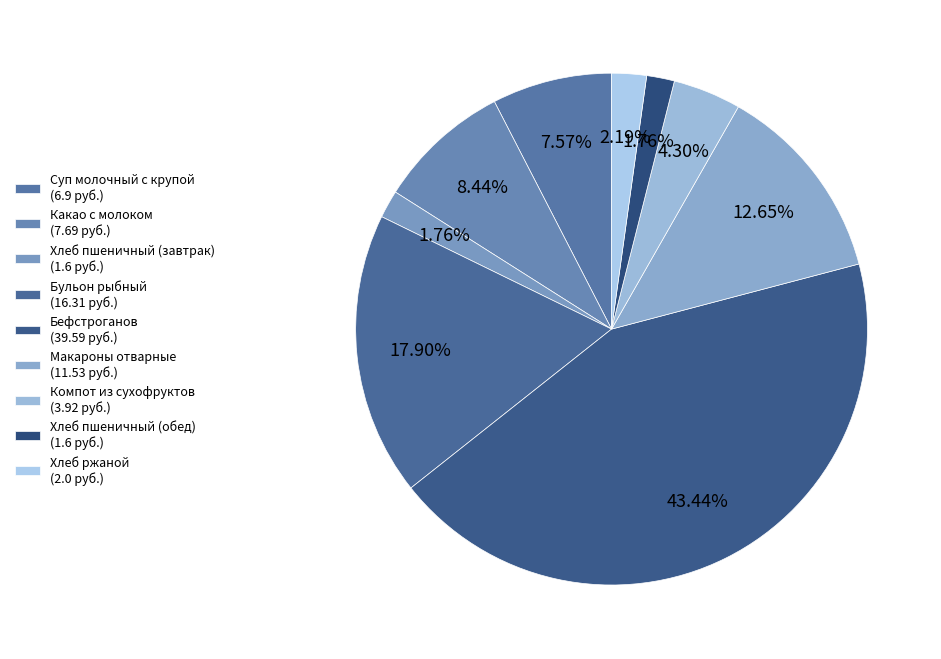

Count the number of slices in the pie.

9